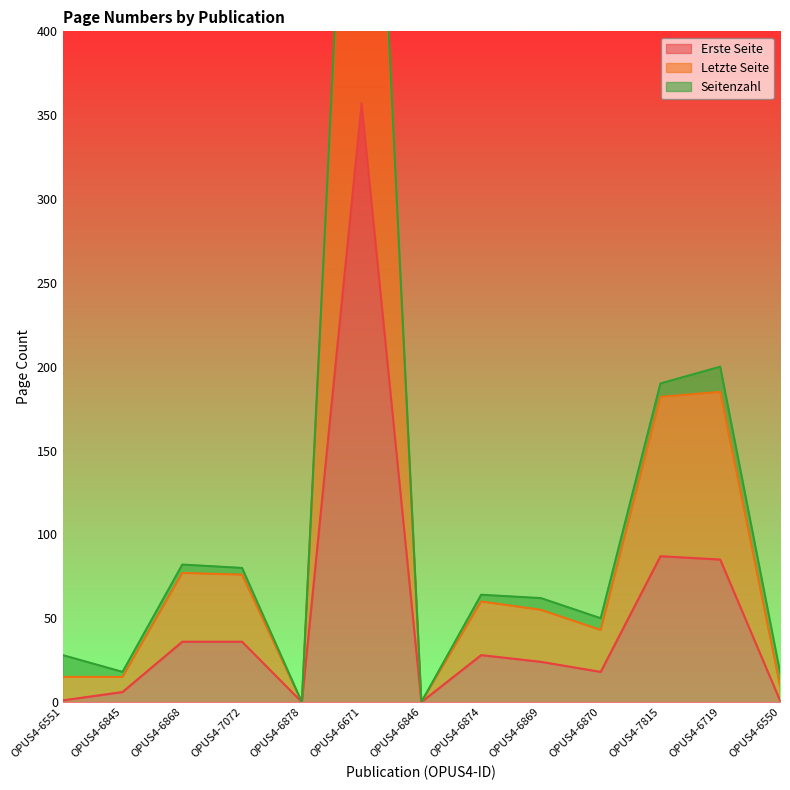

True or false: Erste Seite and Letzte Seite intersect in this chart.

False